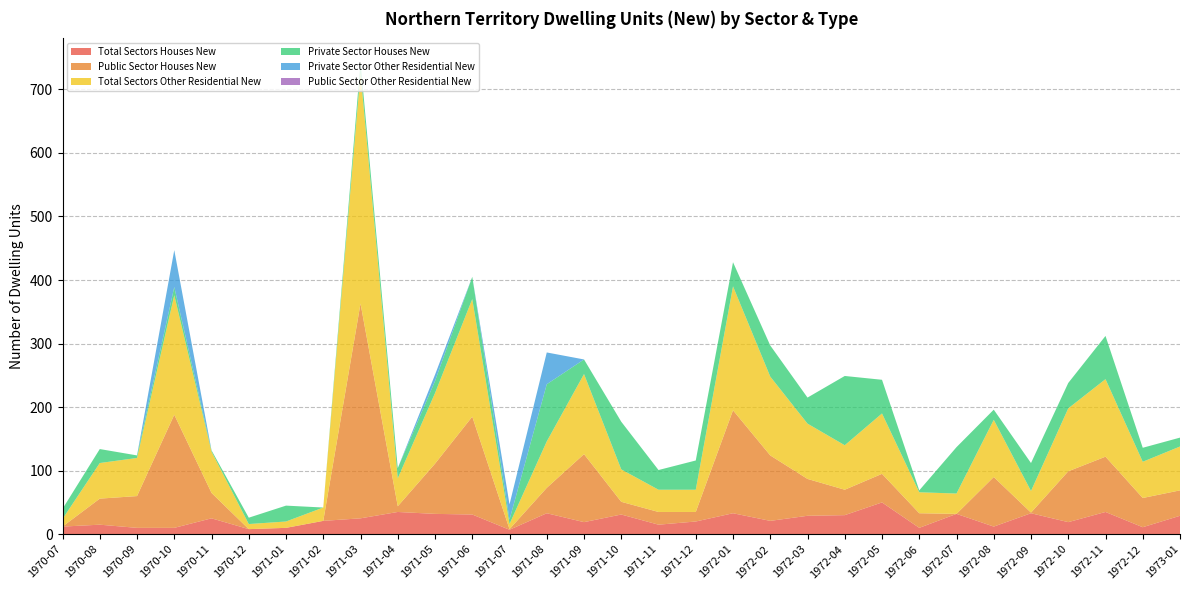

Reading left to right, extract all data points from this chart.

Total Sectors Houses New: 12	15	10	10	25	8	10	21	25	35	32	31	7	33	19	31	15	20	33	21	29	30	50	10	32	12	33	19	35	11	29
Public Sector Houses New: 0	41	50	178	40	0	0	0	338	9	79	154	1	40	107	20	20	15	162	103	58	40	45	23	0	78	1	80	87	46	40
Total Sectors Other Residential New: 12	56	60	188	65	8	10	21	363	44	111	185	8	73	126	51	35	35	195	124	87	70	95	33	32	90	34	99	122	57	69
Private Sector Houses New: 16	22	4	13	2	10	25	0	17	16	19	35	7	90	23	75	31	46	38	49	41	109	53	3	73	16	44	40	68	22	14
Private Sector Other Residential New: 0	0	0	58	0	0	0	0	0	0	10	0	24	50	0	0	0	0	0	0	0	0	0	0	0	0	0	0	0	0	0
Public Sector Other Residential New: 0	0	0	0	0	0	0	0	0	0	0	0	0	0	0	0	0	0	0	0	0	0	0	0	0	0	0	0	0	0	0